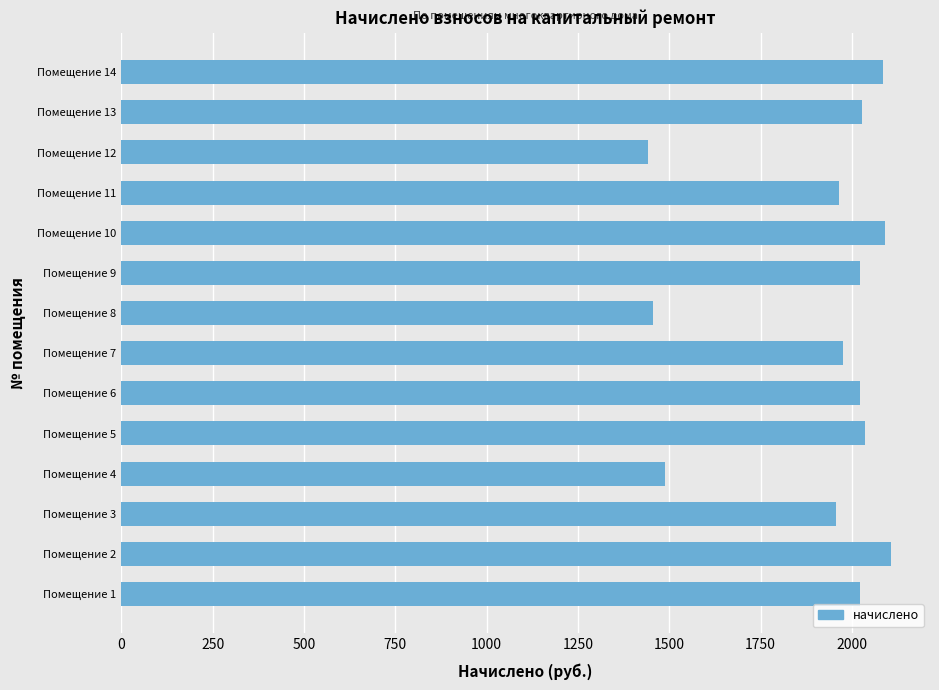

Which category has the highest value across all series?

Помещение 2